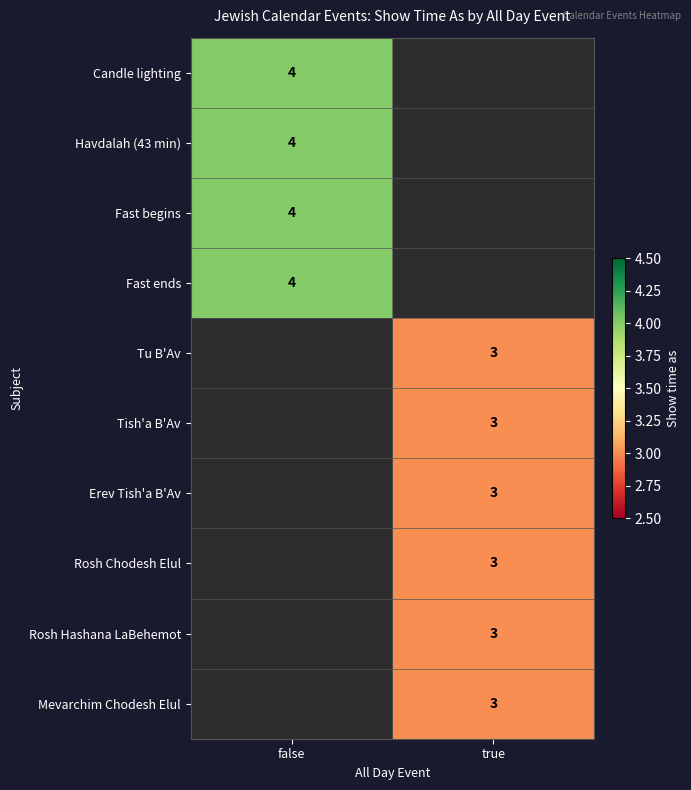

The value of Rosh Chodesh Elul at true is 3. True or false?

True